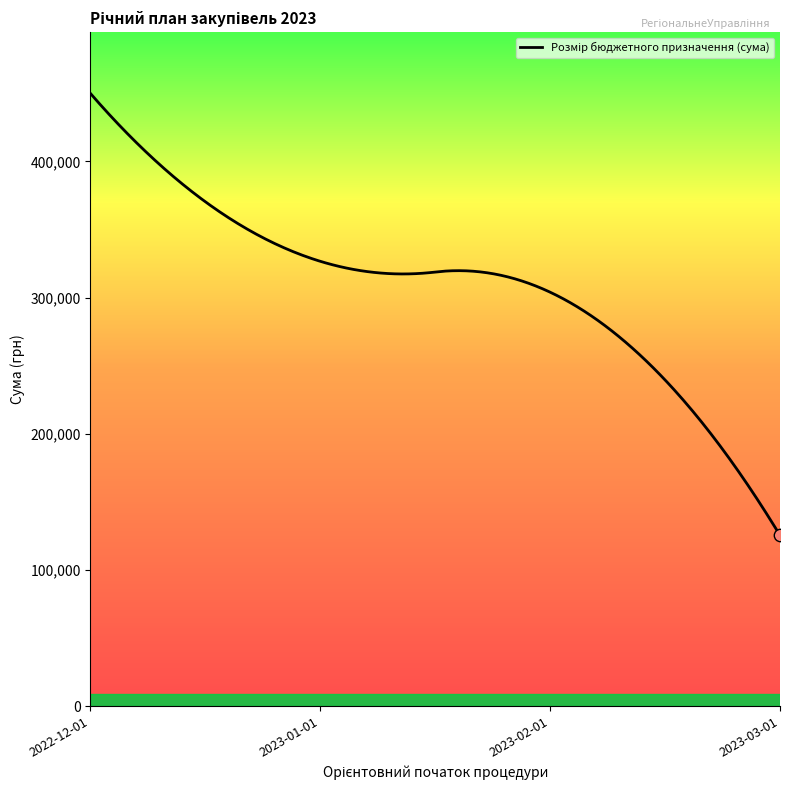

What is the smallest value displayed?

125399.9